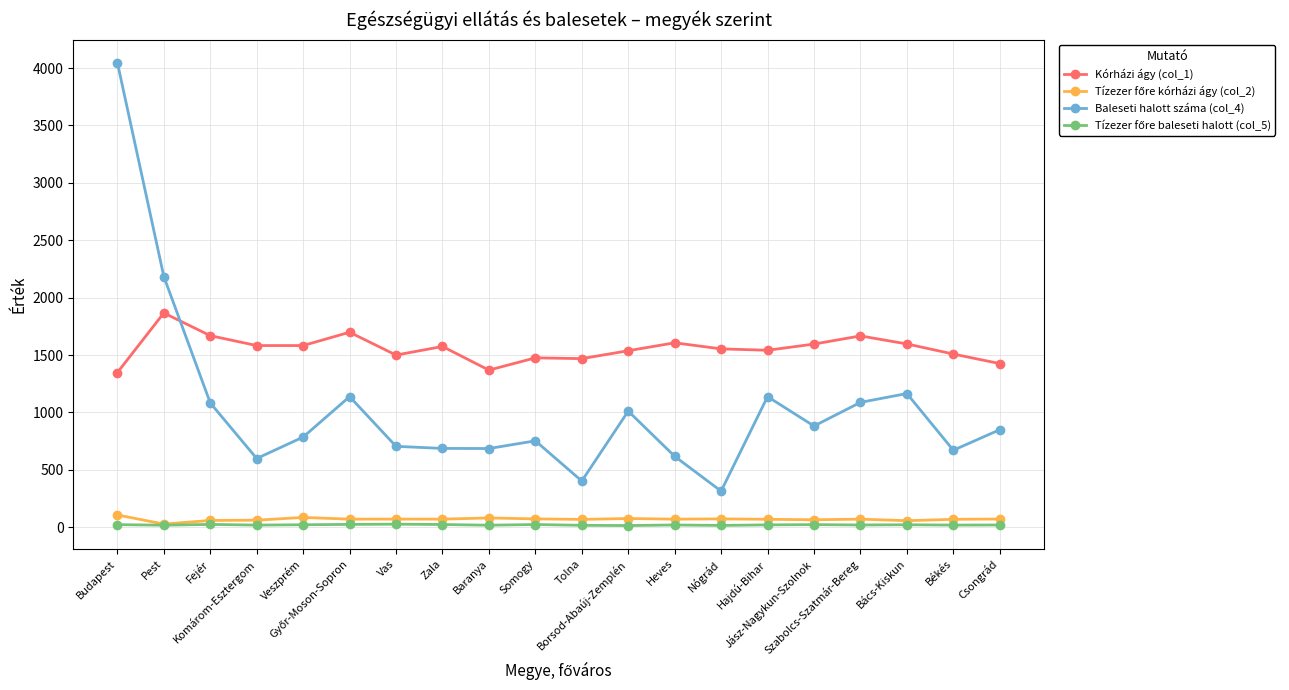

Which series has the widest spread of values?

Baleseti halott száma (col_4)